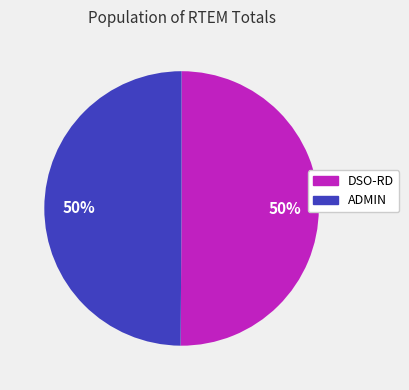

Is the sum of DSO-RD and ADMIN greater than half?

Yes